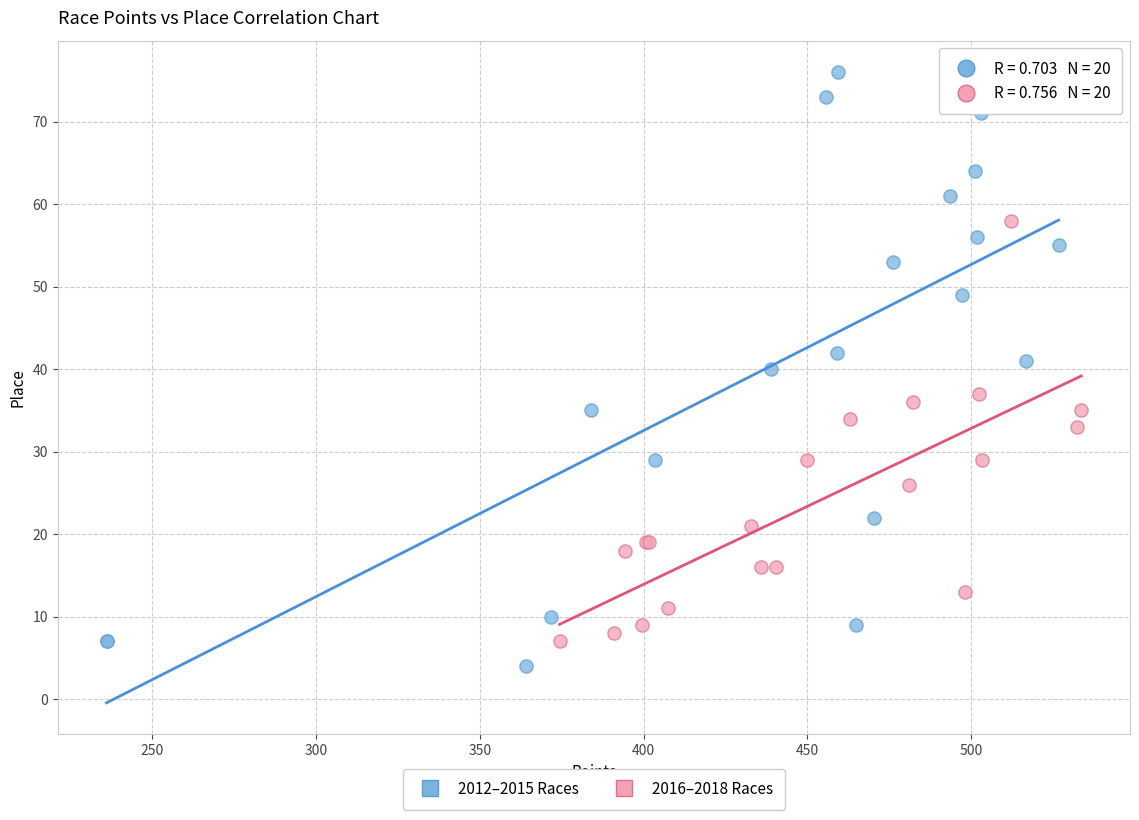

What are all the series names shown in the legend?

2012–2015 Races, 2016–2018 Races